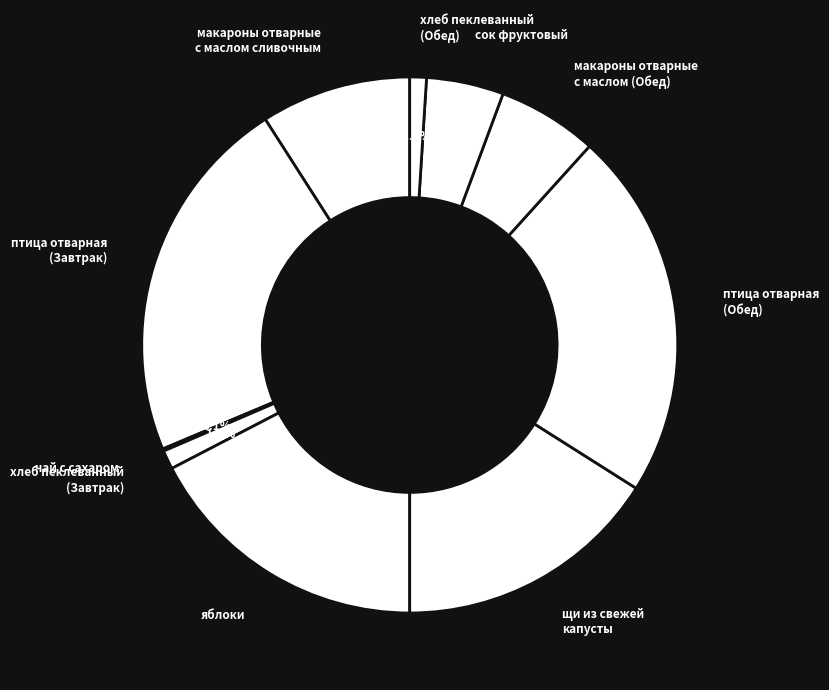

Is the sum of макароны отварные с маслом сливочным and птица отварная (Завтрак) greater than half?

No